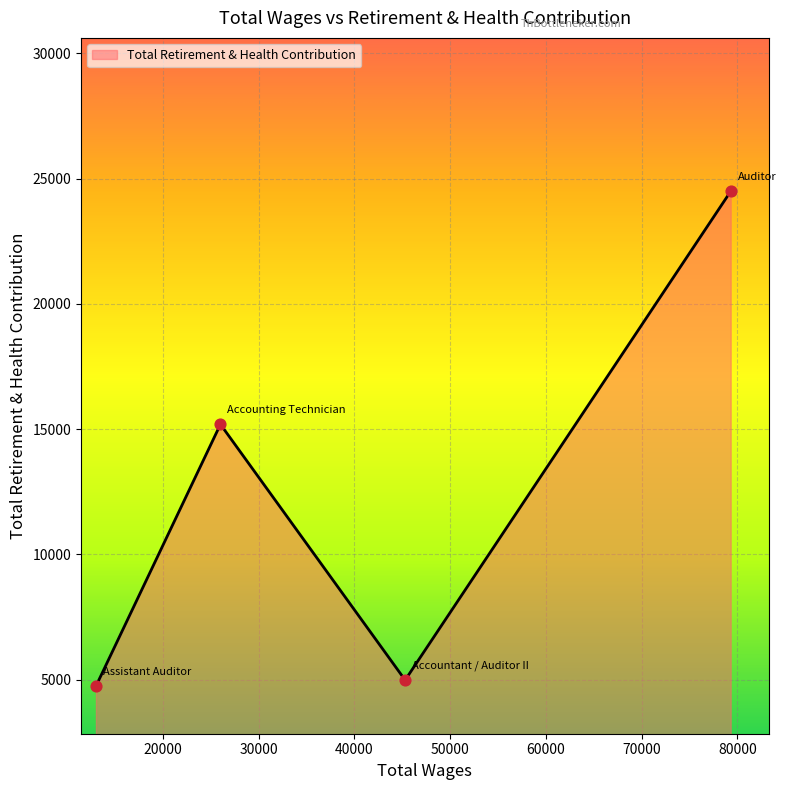

What is the smallest value displayed?

4747